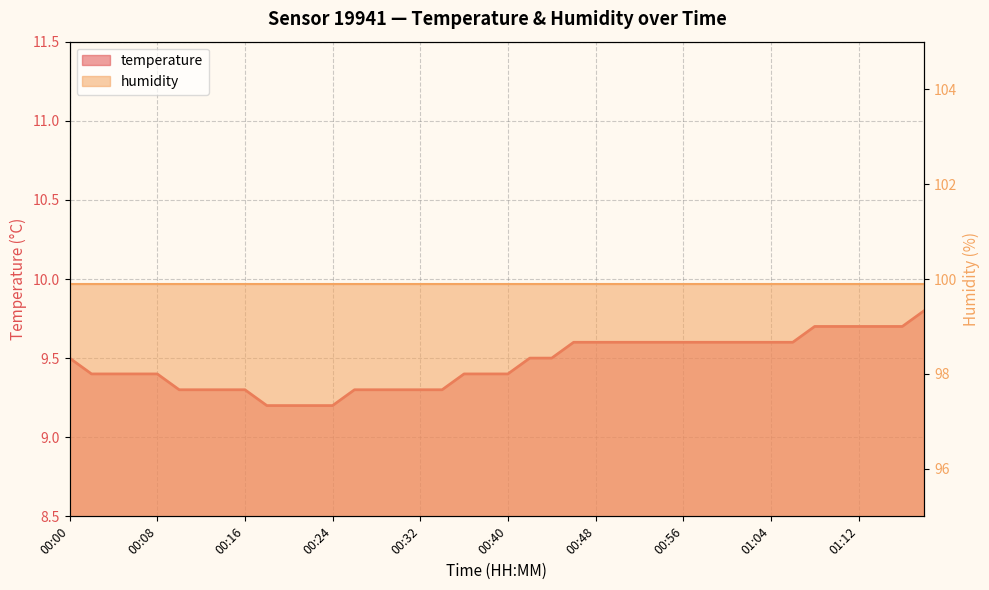

What is the difference between the maximum and minimum values?

0.6